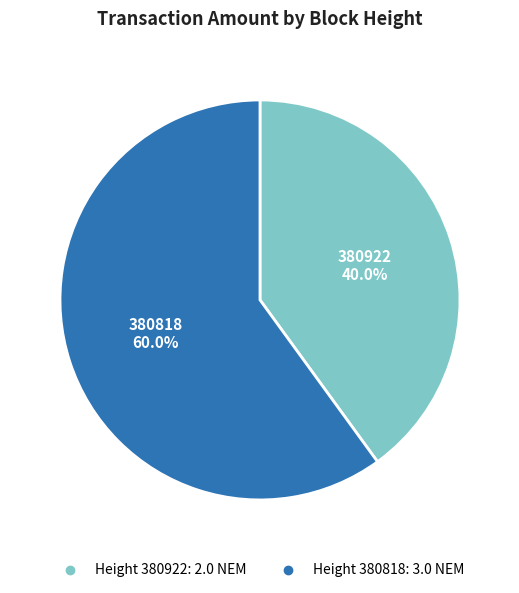

To the nearest percent, what is the difference between the largest and smallest slice percentages?

20%